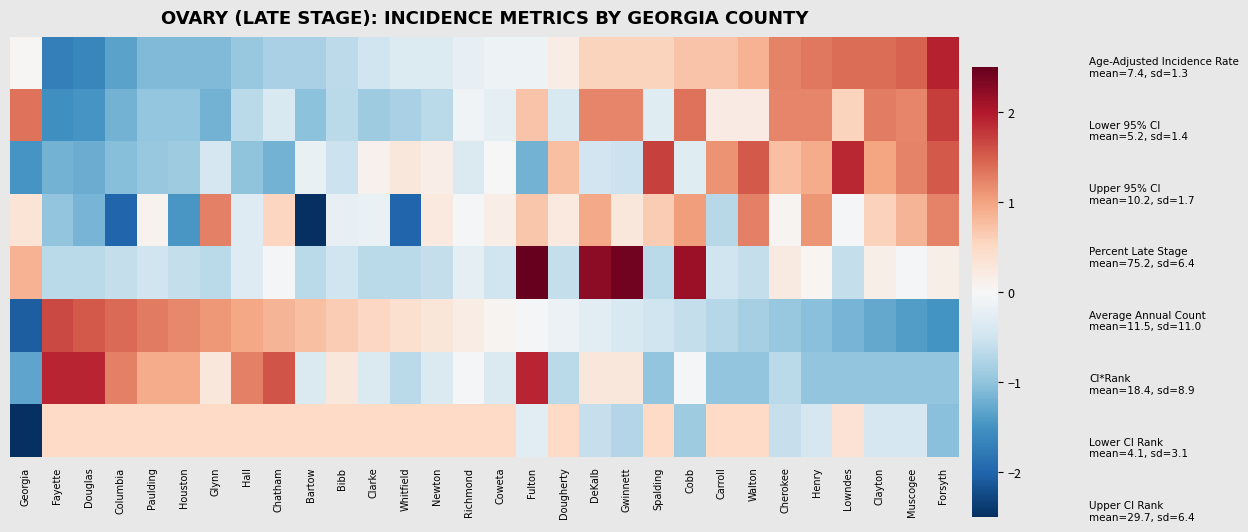

Which category has the lowest value across all series?

Georgia